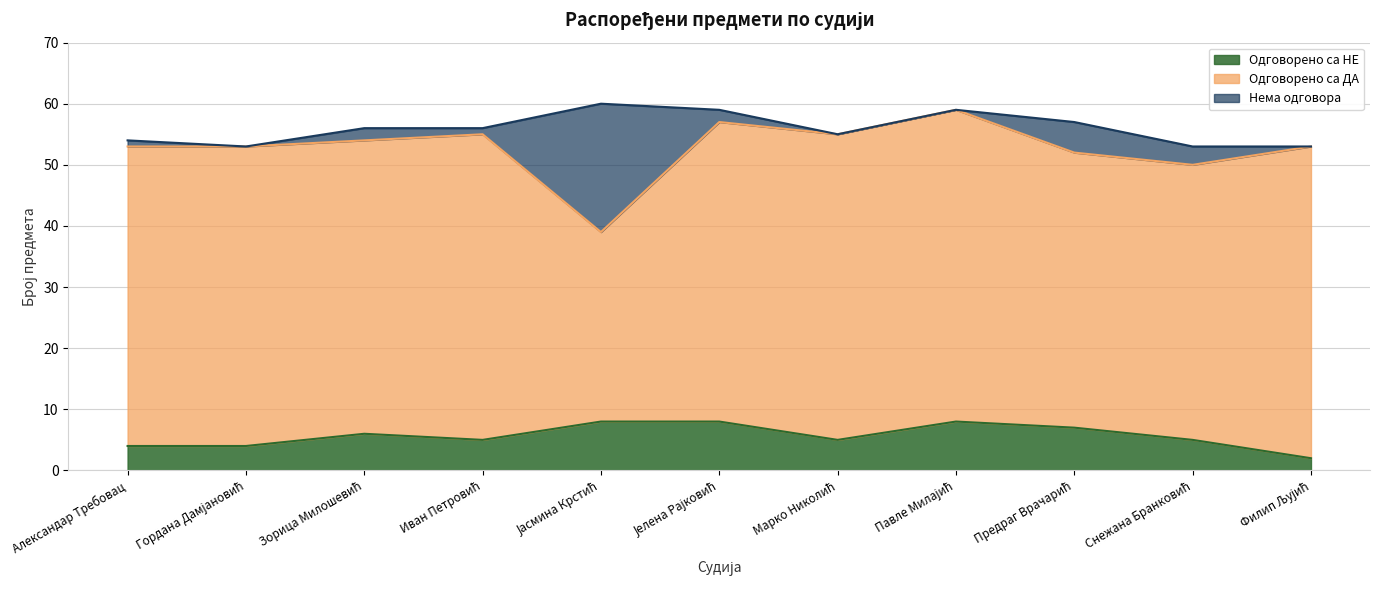

Which series has the largest total across all categories?

Одговорено са ДА